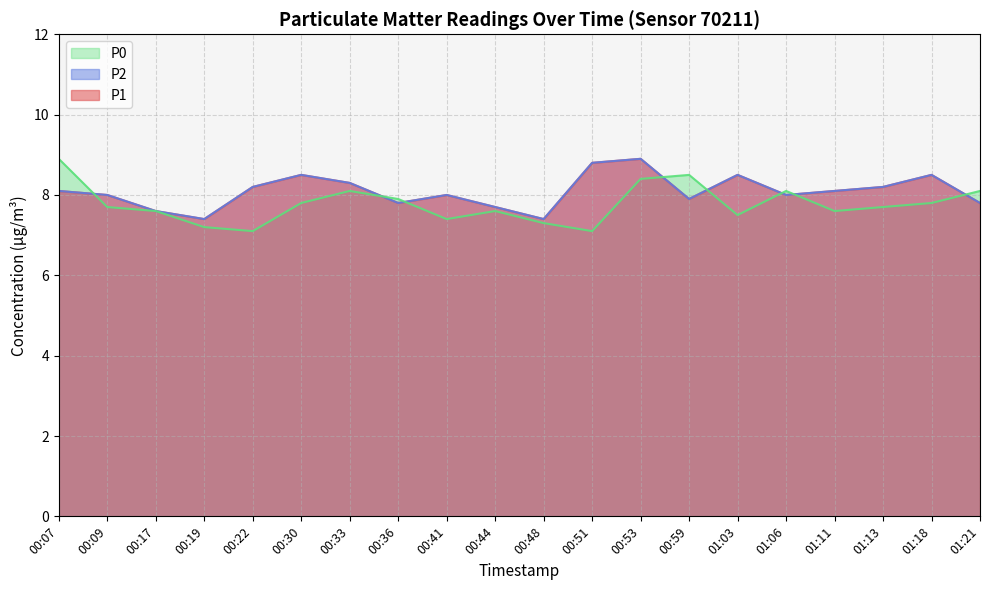

What is the spread (max minus min) of values at 00:30?

0.7